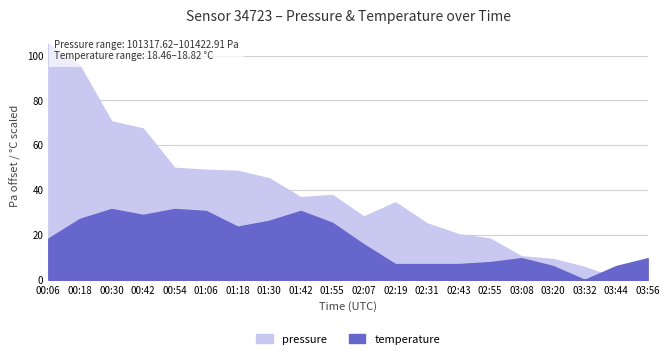

How many interior local peaks does the temperature series have?

4